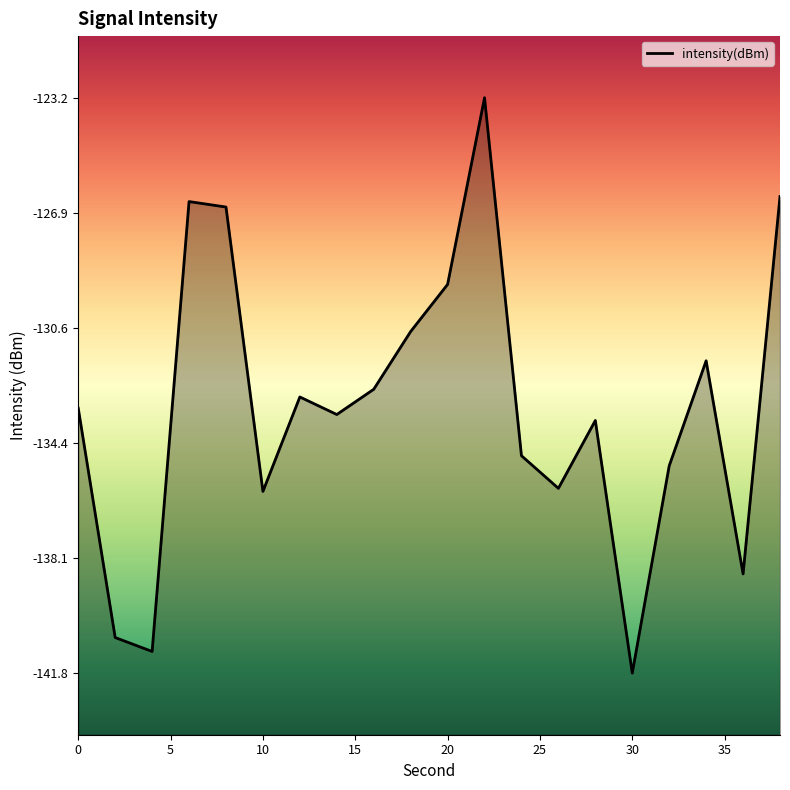

How many values are below -133?

11